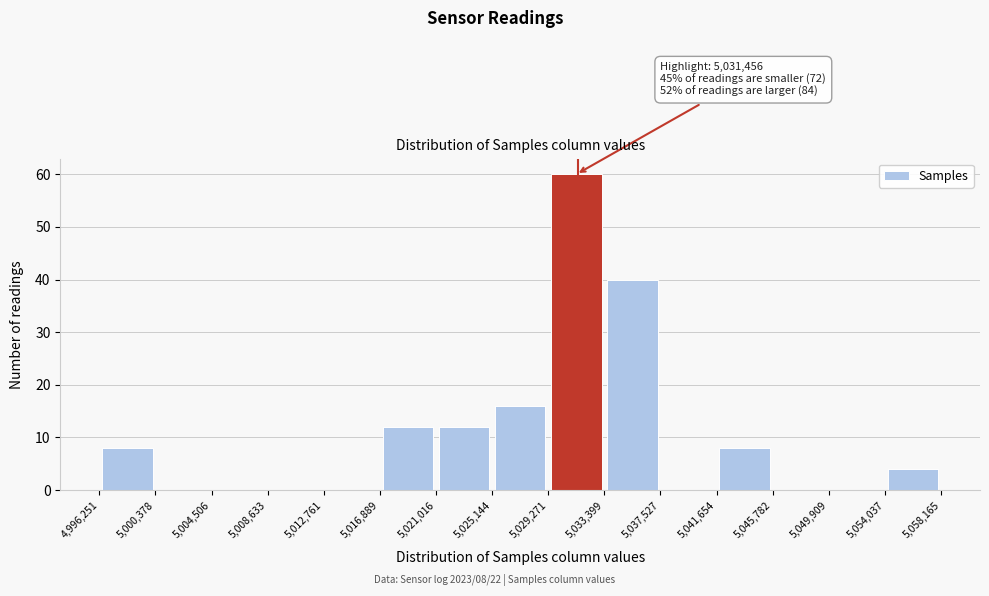

Which range on the x-axis has the tallest bar?

5,029,271 to 5,033,399